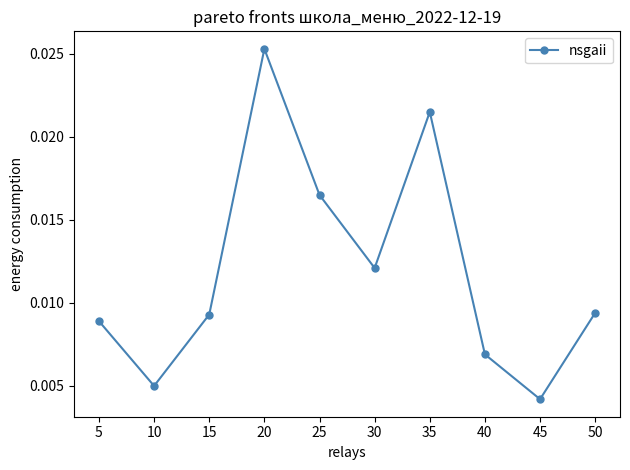

True or false: there are more than 0 points higher than both neighbors.

True